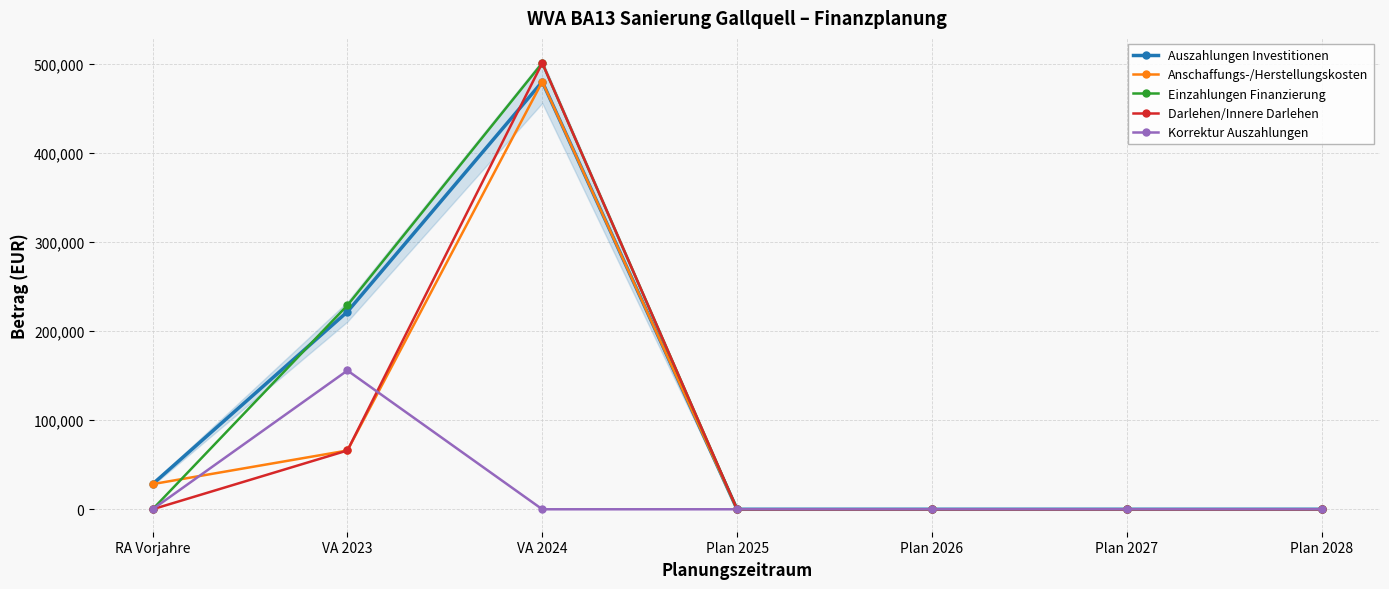

What is the total value across all series at VA 2023?

738600